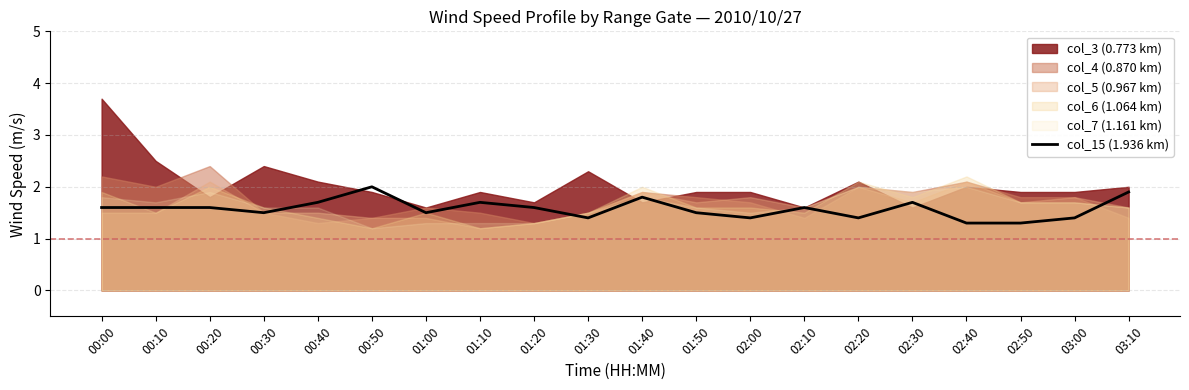

Is it true that col_15 (1.936 km) equals 0.8 at 02:40?

False